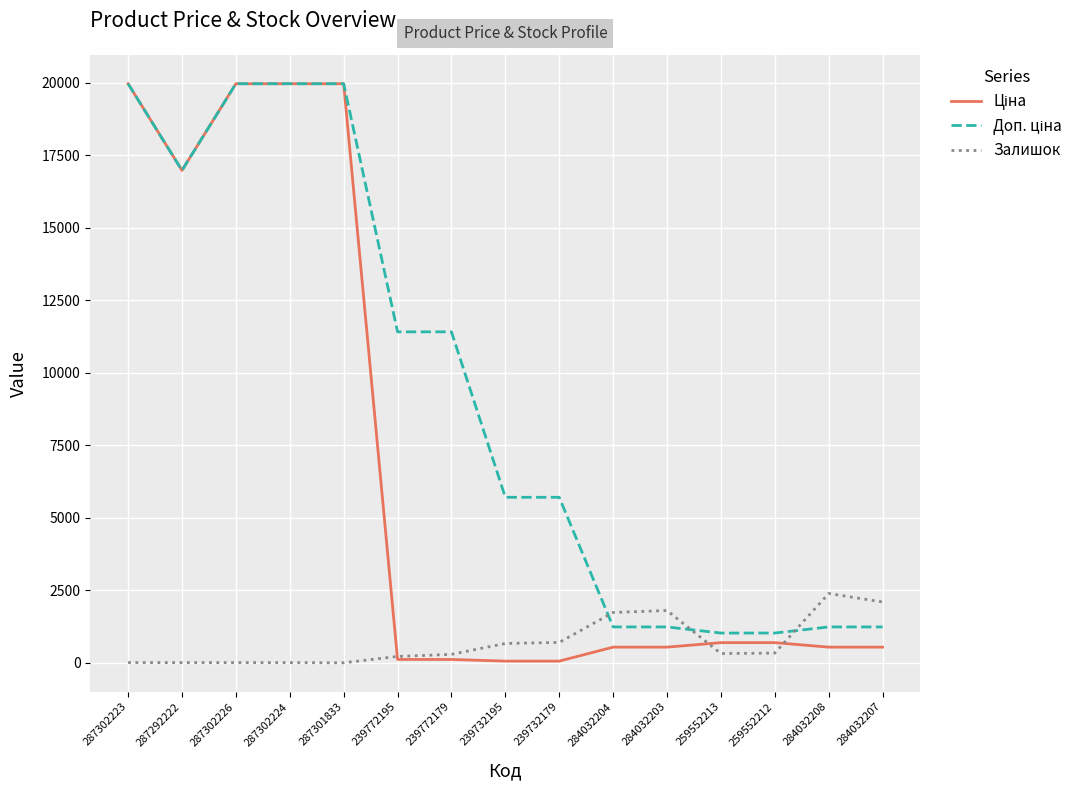

What is the greatest value displayed?

19964.2